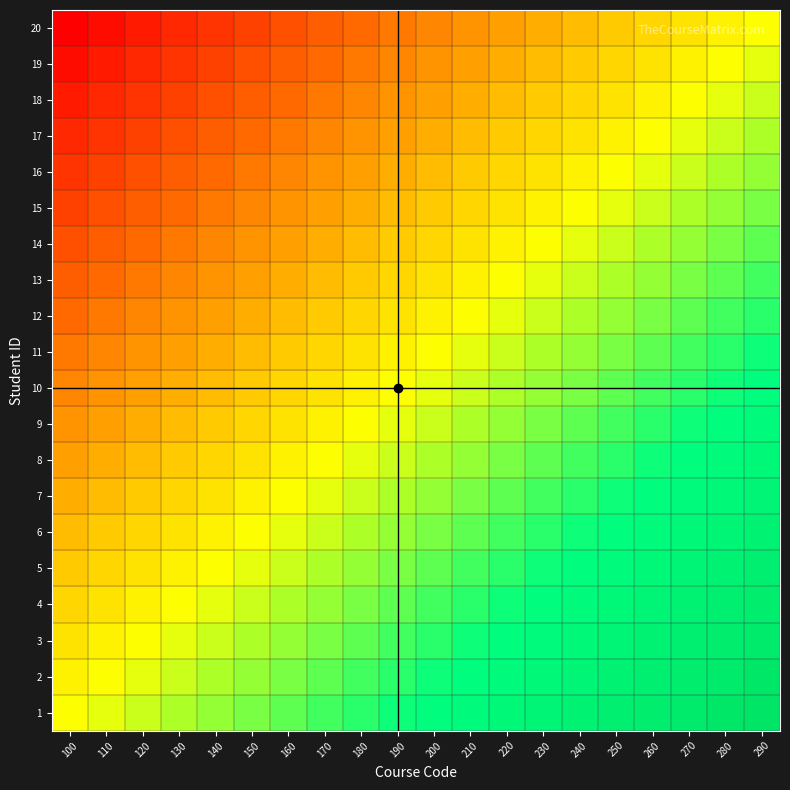

List the series in order of their peak value, lowest first.

20, 19, 18, 17, 16, 15, 14, 13, 12, 11, 10, 9, 8, 7, 6, 5, 4, 3, 2, 1